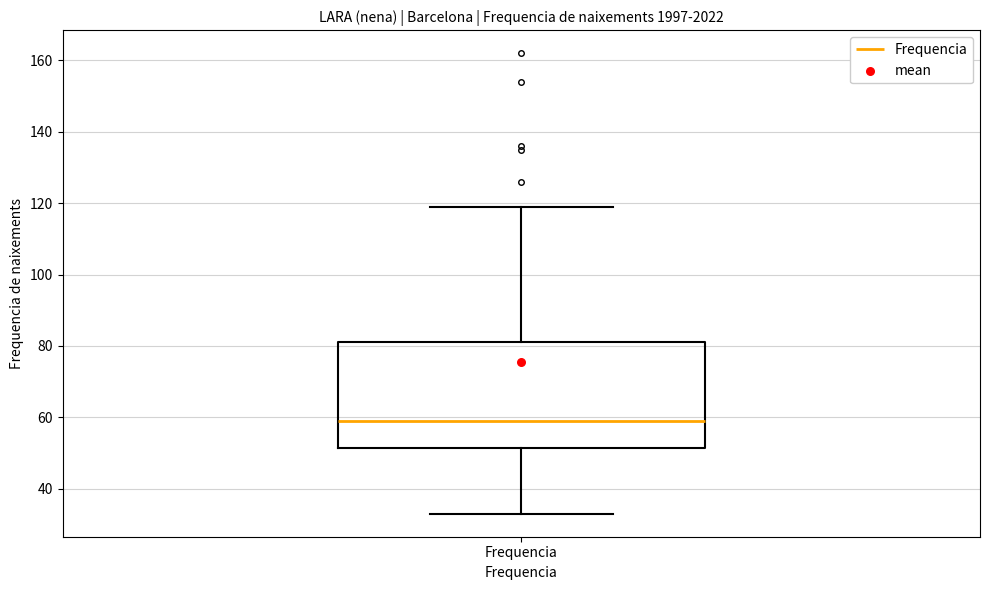

Transcribe this box plot: give where the median line is, the range the box spans, and where the two whiskers end, as read against the y-axis. The values are not printed on the chart, so give them approximately, as read against the axis.

median 60, box 52 to 82, whiskers 34 to 120